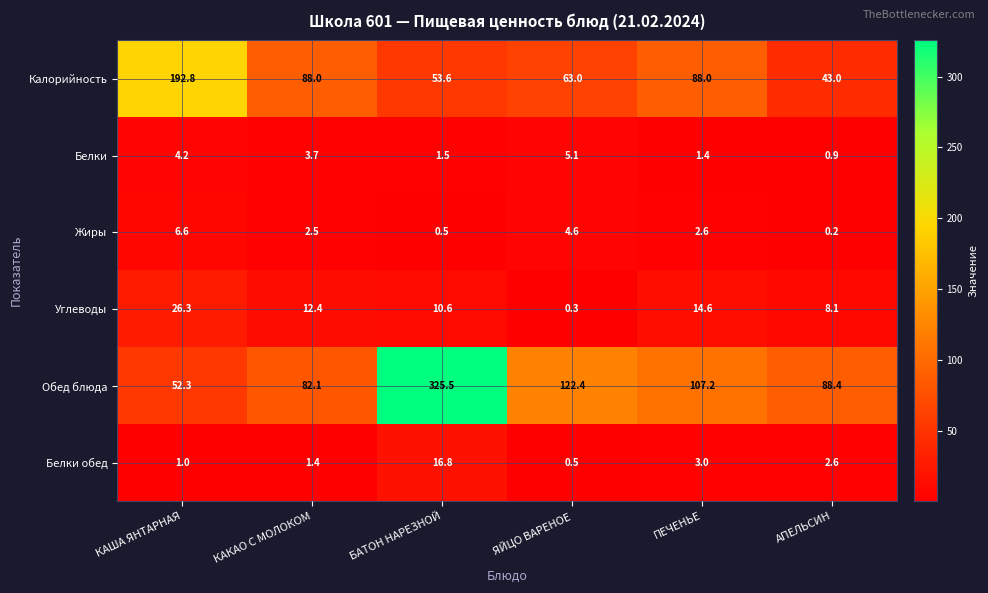

What is the approximate value of Углеводы at ЯЙЦО ВАРЕНОЕ?

0.3